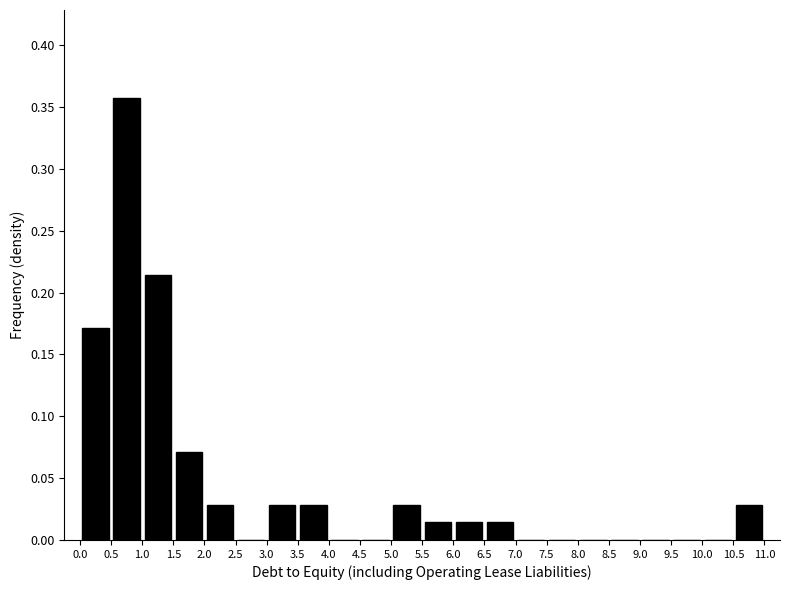

Reading left to right, transcribe this chart: for each bar, give the range it covers on the x-axis and its height. The values are not printed on the chart, so give them approximately, as read against the axis.

0.0 to 0.5: 0.170
0.5 to 1.0: 0.355
1.0 to 1.5: 0.215
1.5 to 2.0: 0.070
2.0 to 2.5: 0.030
2.5 to 3.0: 0
3.0 to 3.5: 0.030
3.5 to 4.0: 0.030
4.0 to 4.5: 0
4.5 to 5.0: 0
5.0 to 5.5: 0.030
5.5 to 6.0: 0.015
6.0 to 6.5: 0.015
6.5 to 7.0: 0.015
7.0 to 7.5: 0
7.5 to 8.0: 0
8.0 to 8.5: 0
8.5 to 9.0: 0
9.0 to 9.5: 0
9.5 to 10.0: 0
10.0 to 10.5: 0
10.5 to 11.0: 0.030